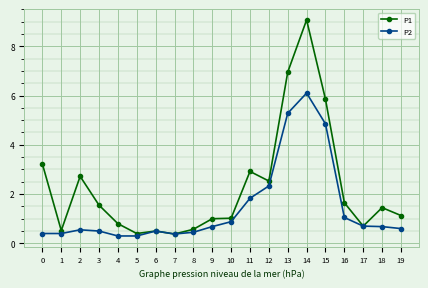

Which series has the largest total across all categories?

P1